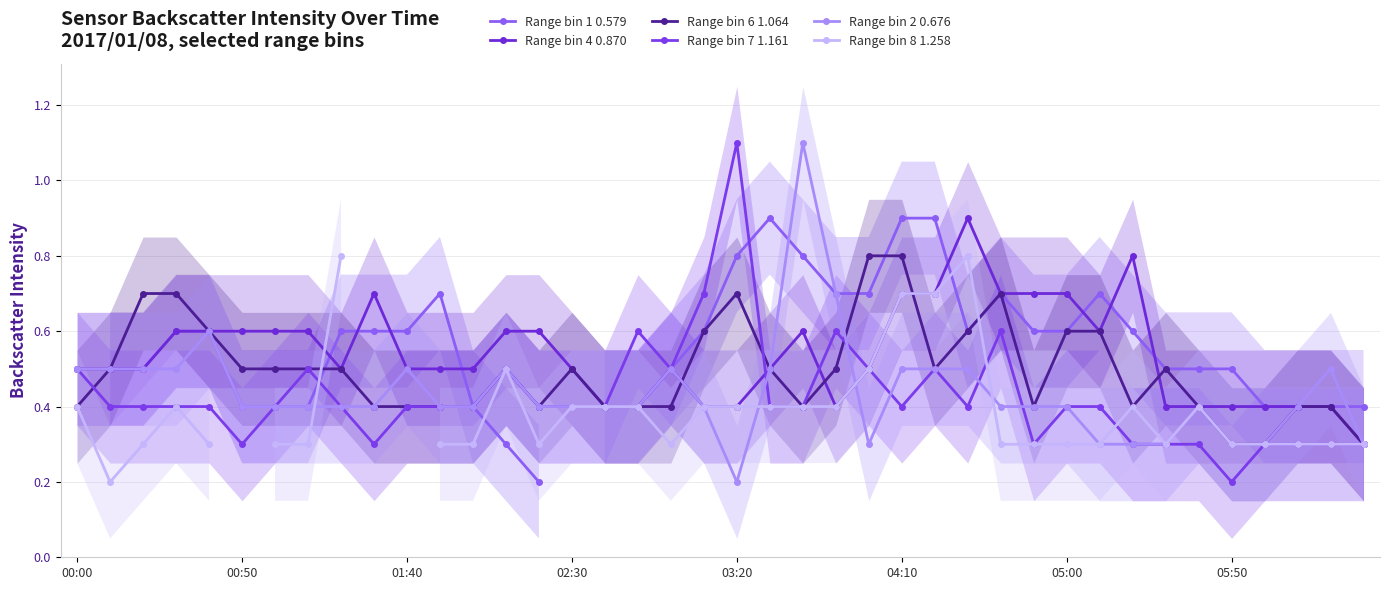

Where is the first local maximum for Range bin 1 0.579?

11